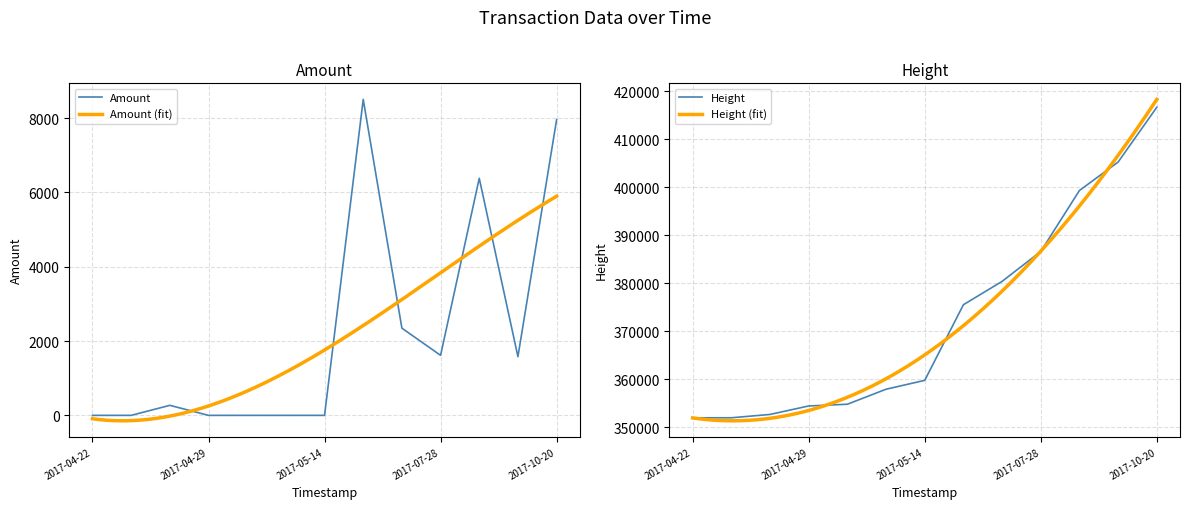

How many values in the Amount series exceed 272?

7